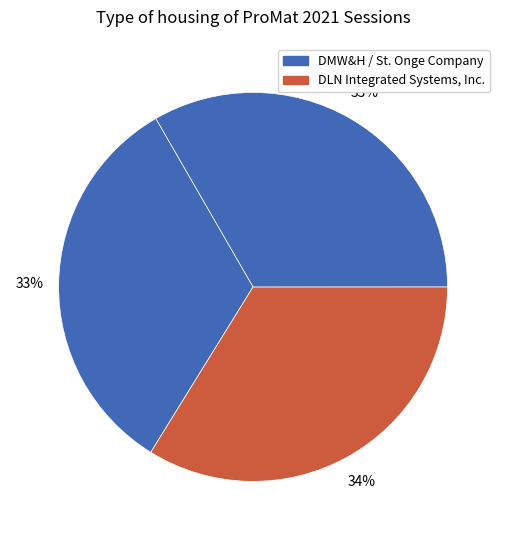

Count the number of slices in the pie.

3